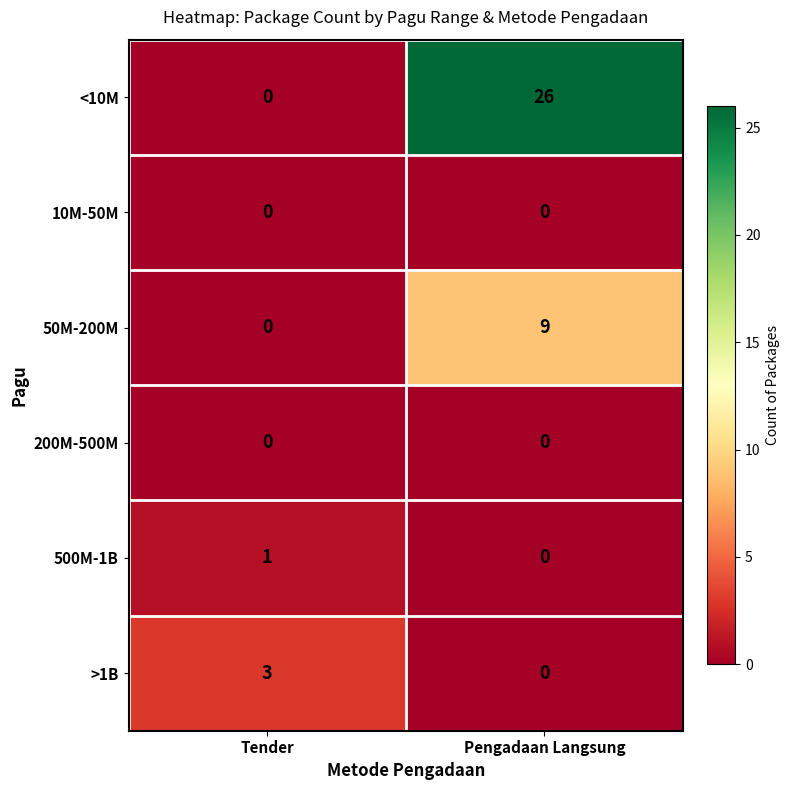

True or false: 50M-200M has a value of 0 at Tender.

True